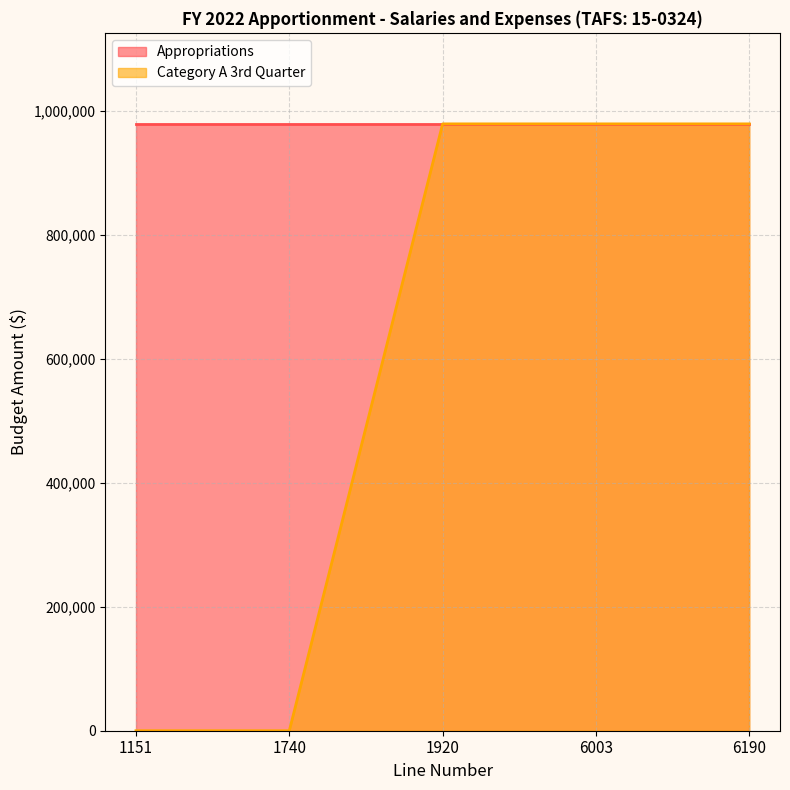

Is it true that the value at 6003 is 978663?

True